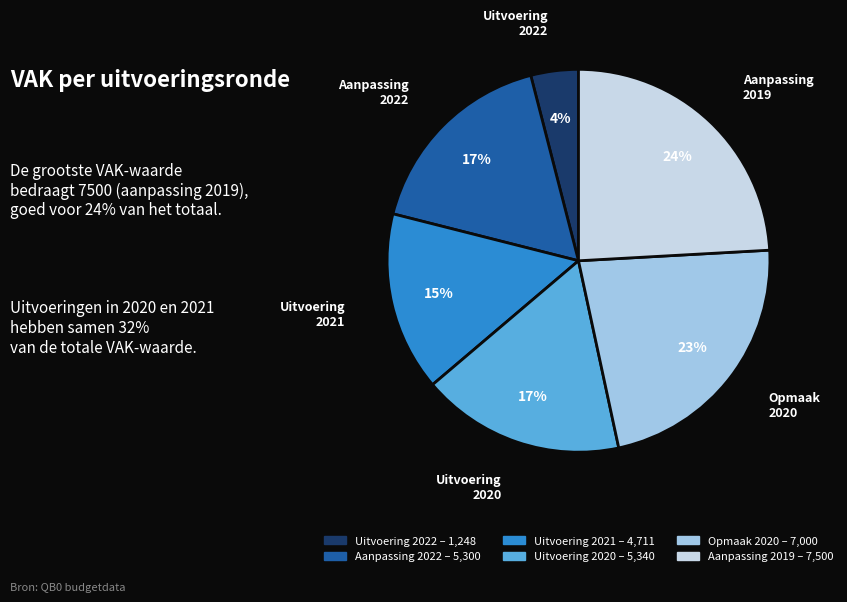

To the nearest percent, what is the average slice percentage?

17%